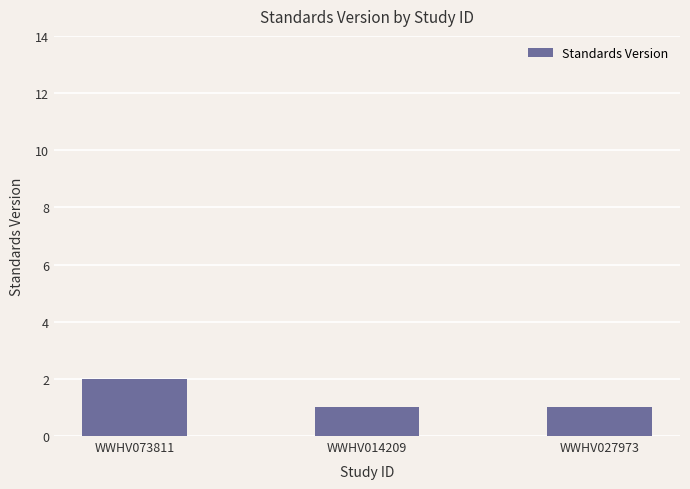

Count the number of categories in the chart.

3